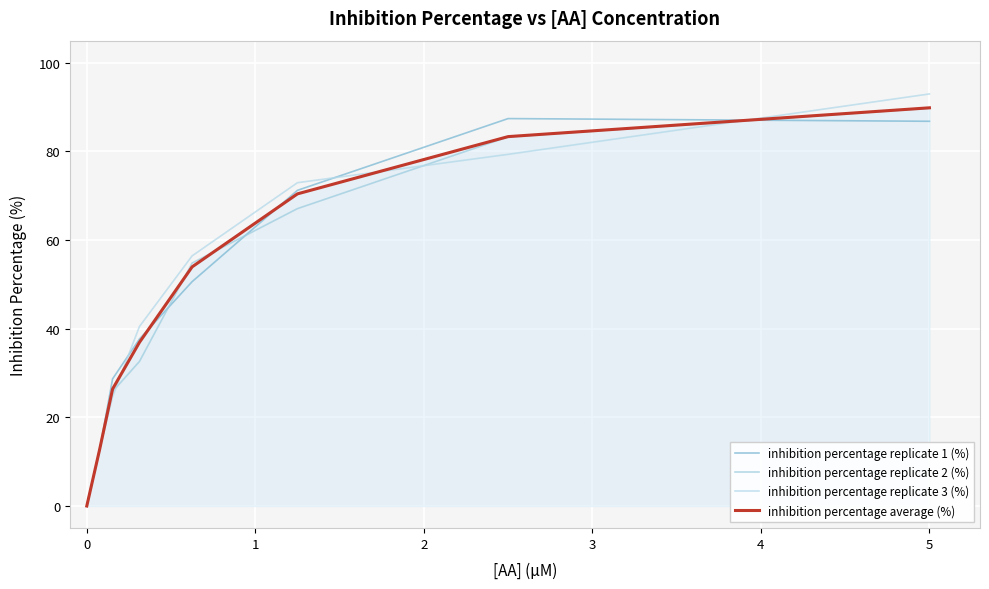

At which category is the sum across all series the highest?

5